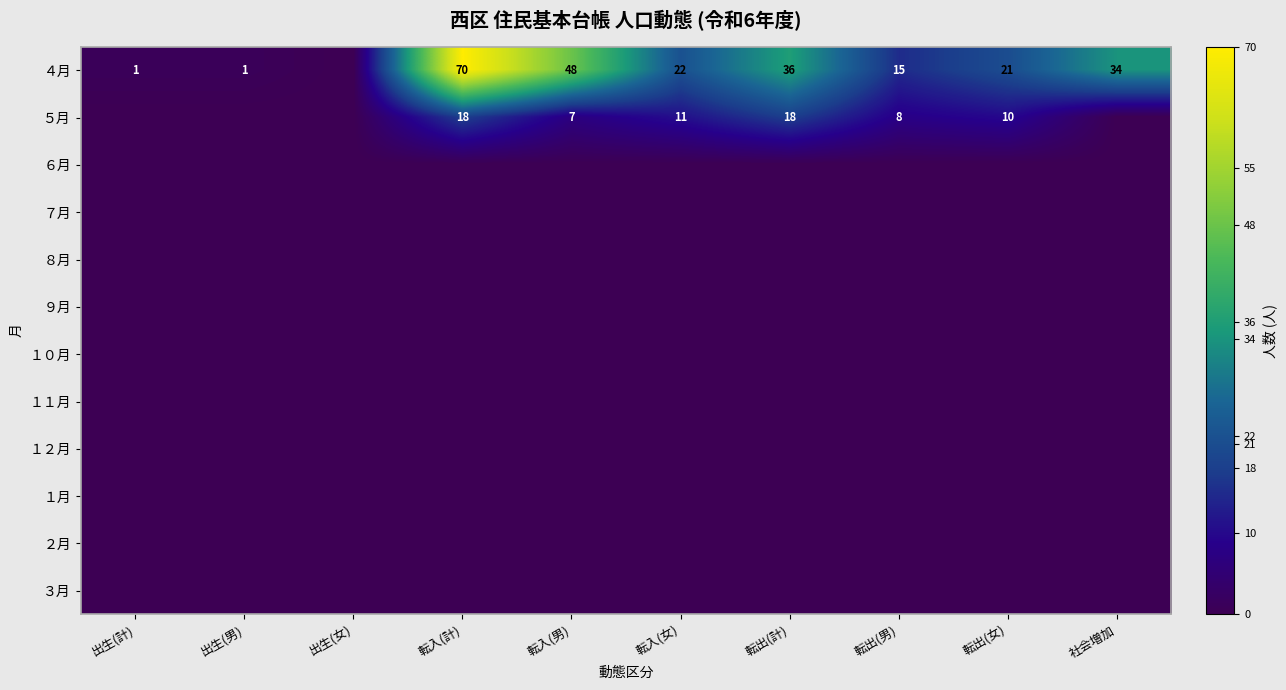

How many series are shown in this chart?

12